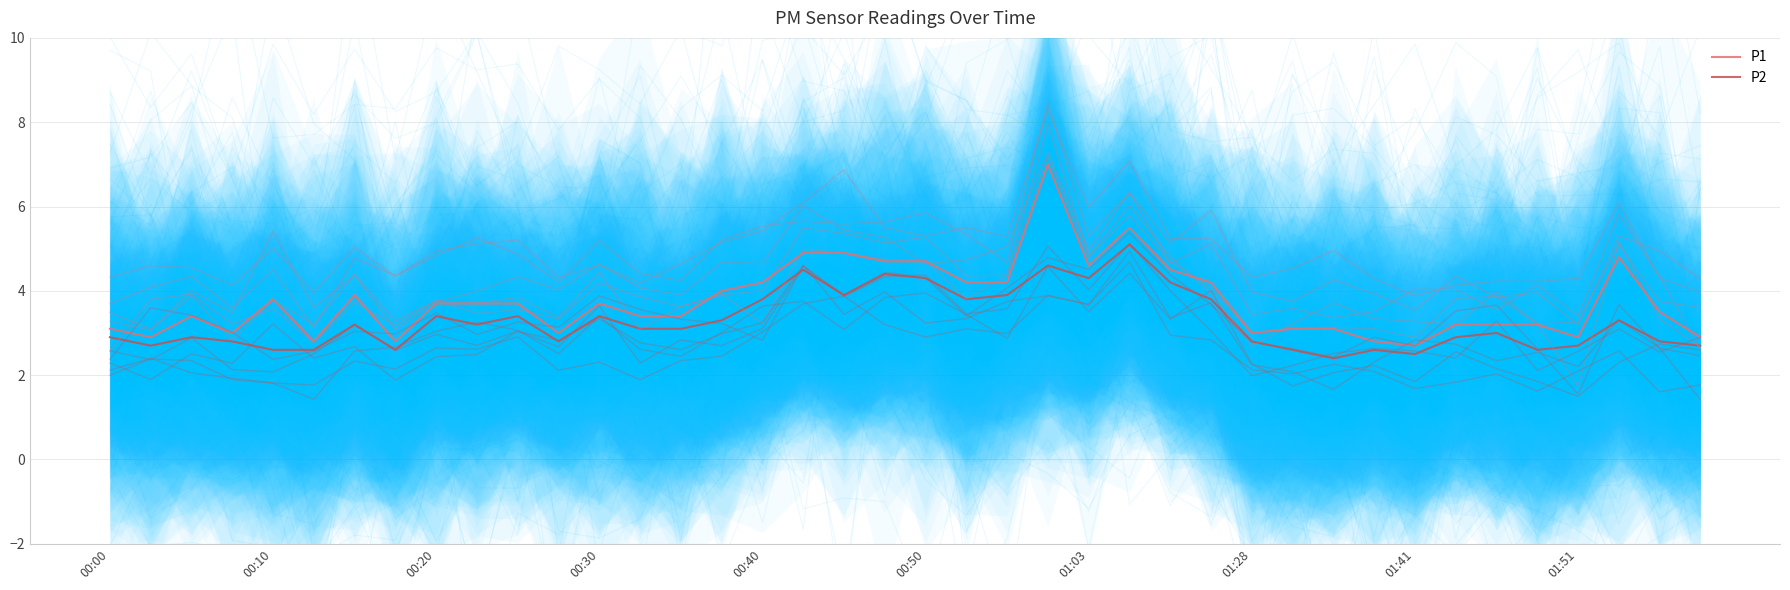

True or false: P1 and P2 cross at least once.

False